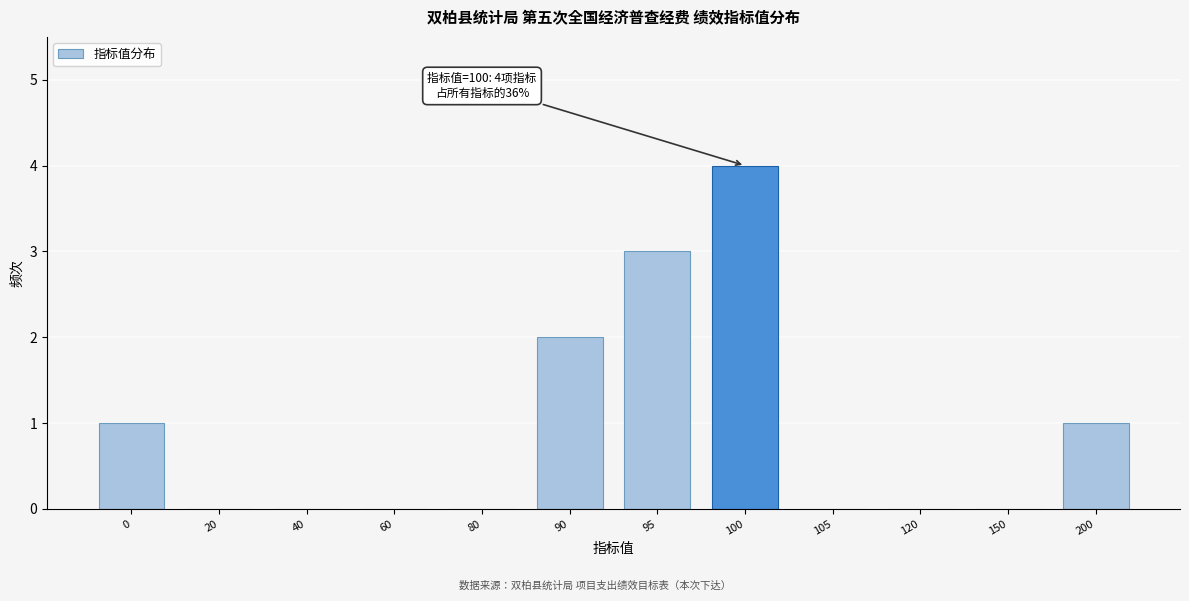

Reading left to right, transcribe all the data shown in this chart.

0=1	20=0	40=0	60=0	80=0	90=2	95=3	100=4	105=0	120=0	150=0	200=1